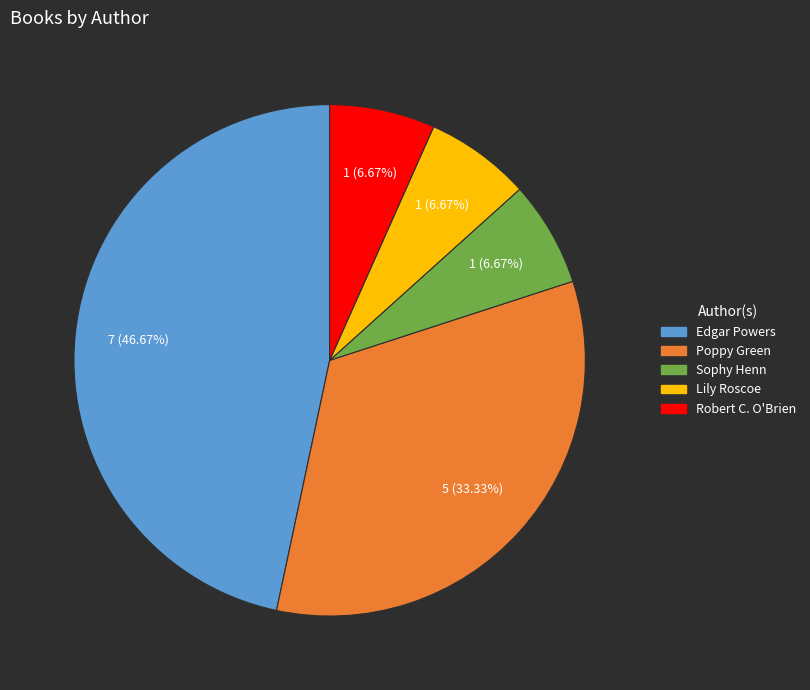

Count the number of slices in the pie.

5